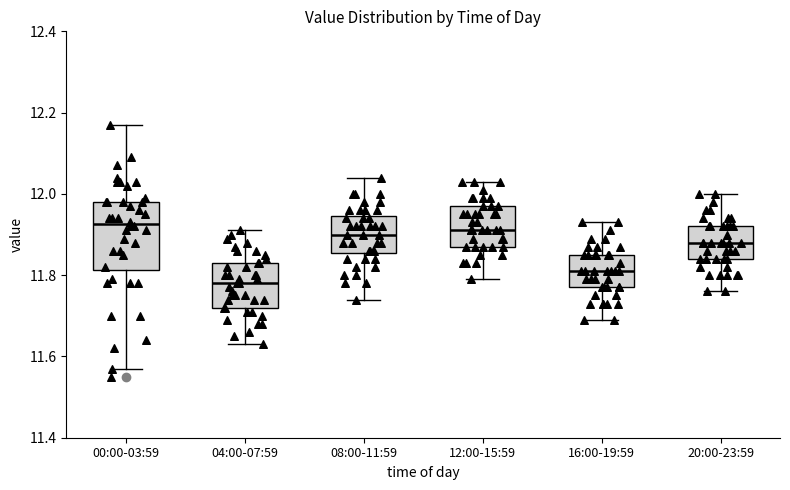

Reading left to right, transcribe this box plot: for each box, give where its median line is, the range the box spans, and where its two whiskers end, as read against the y-axis. The values are not printed on the chart, so give them approximately, as read against the axis.

00:00-03:59: median 11.92, box 11.82 to 11.98, whiskers 11.58 to 12.18
04:00-07:59: median 11.78, box 11.72 to 11.84, whiskers 11.64 to 11.92
08:00-11:59: median 11.90, box 11.86 to 11.94, whiskers 11.74 to 12.04
12:00-15:59: median 11.92, box 11.88 to 11.98, whiskers 11.80 to 12.04
16:00-19:59: median 11.82, box 11.78 to 11.86, whiskers 11.70 to 11.94
20:00-23:59: median 11.88, box 11.84 to 11.92, whiskers 11.76 to 12.00